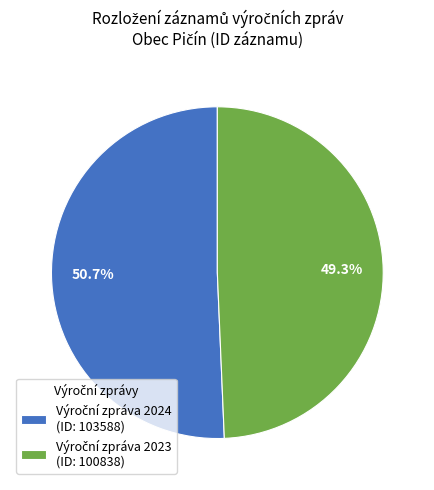

Is there any slice that represents more than half of the pie?

Yes